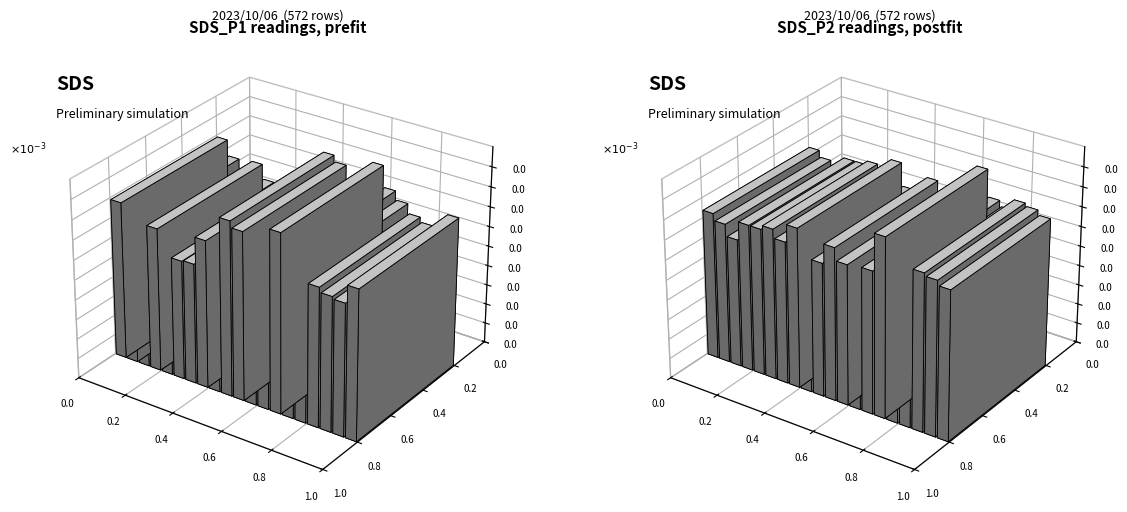

Does the chart contain stacked bars?

No